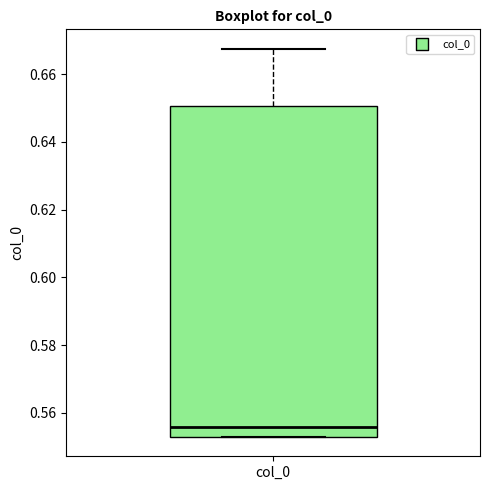

Read this box plot against the y-axis: the position of the median line, the range covered by the box, and the ends of both whiskers. The values are not printed on the chart, so give them approximately, as read against the axis.

median 0.556, box 0.552 to 0.650, whiskers 0.552 to 0.668